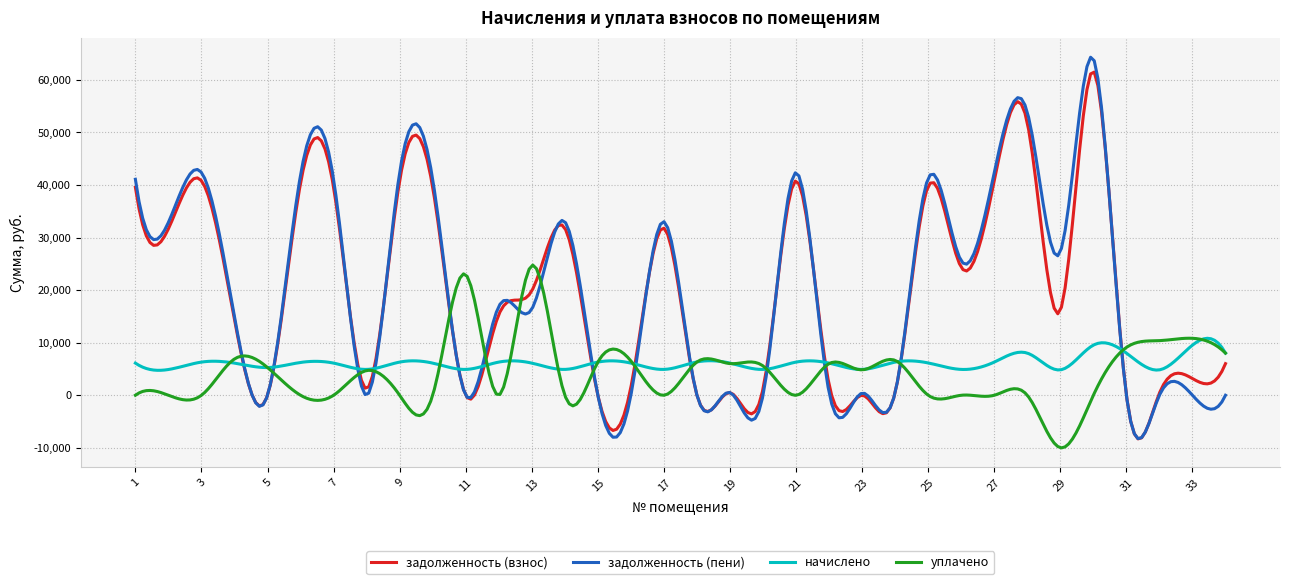

What is the minimum value shown in the chart?

-10007.5